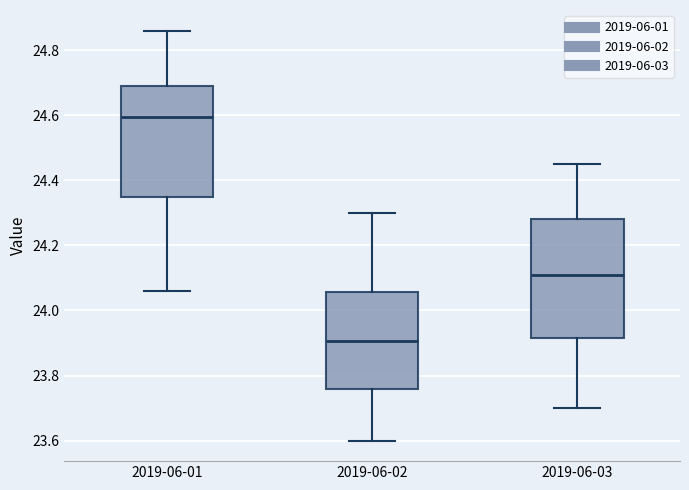

Where does the lower whisker of the box for 2019-06-02 end on the y-axis? The values are not printed on the chart, so give them approximately, as read against the axis.

23.60